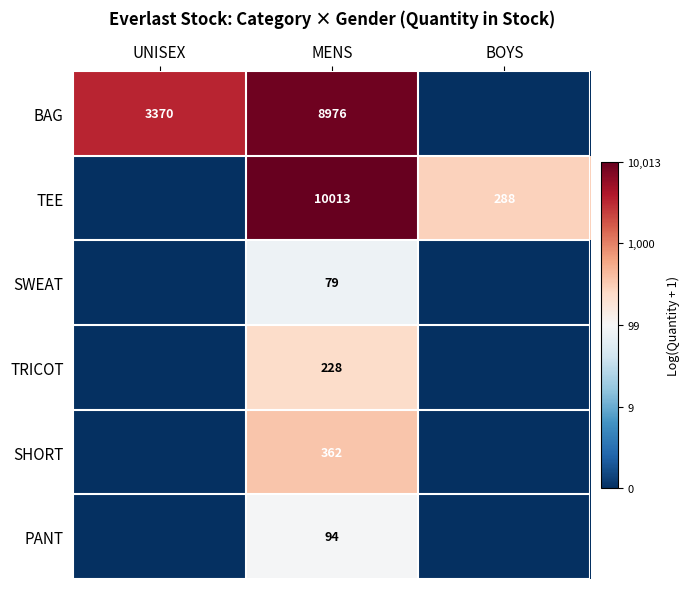

Count the number of data series in this chart.

6